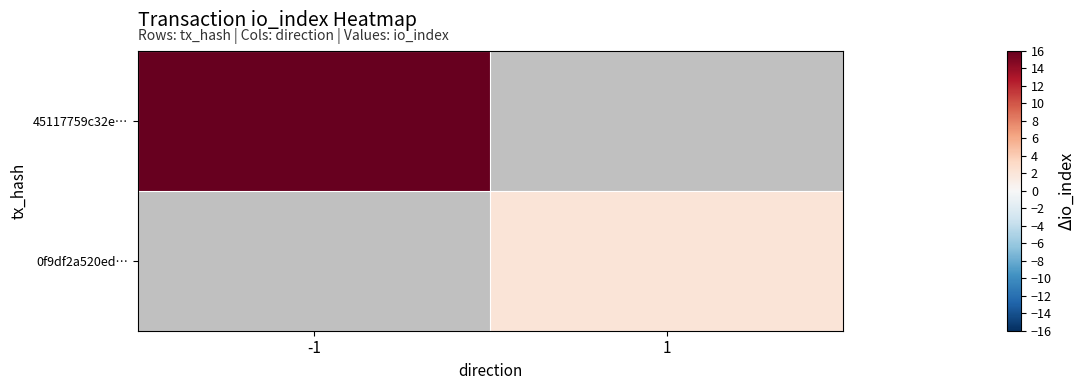

True or false: 45117759c32e… has a value of 35.0 at -1.

True